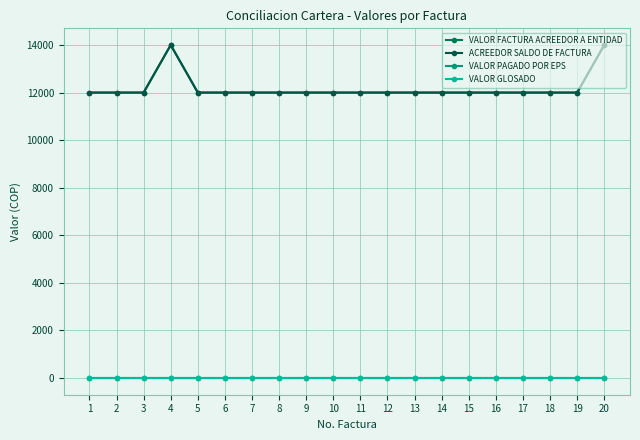

At how many categories does at least one series exceed 10326?

20